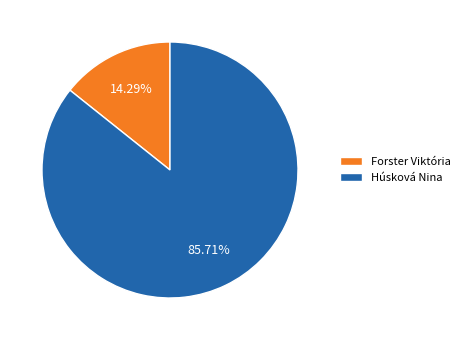

Which slice is the smallest?

Forster Viktória